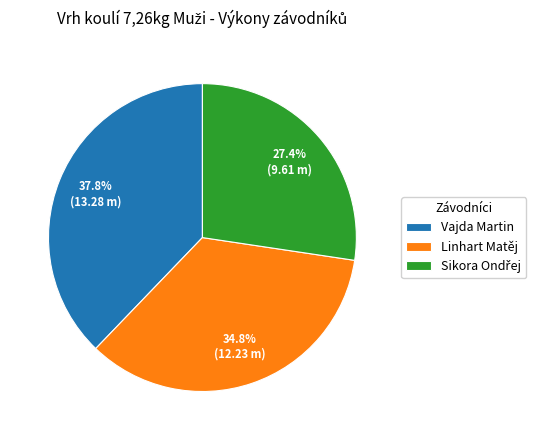

To the nearest percent, what portion does Linhart Matěj represent?

35%